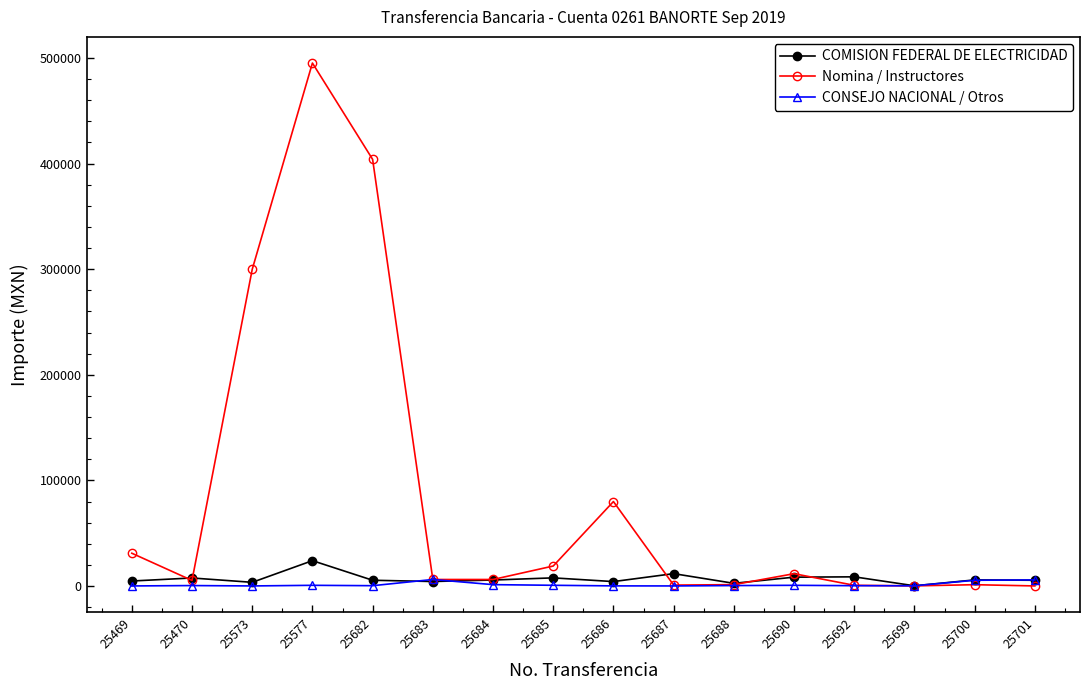

What is the value of the COMISION FEDERAL DE ELECTRICIDAD point at the 9th from the left?

4240.0